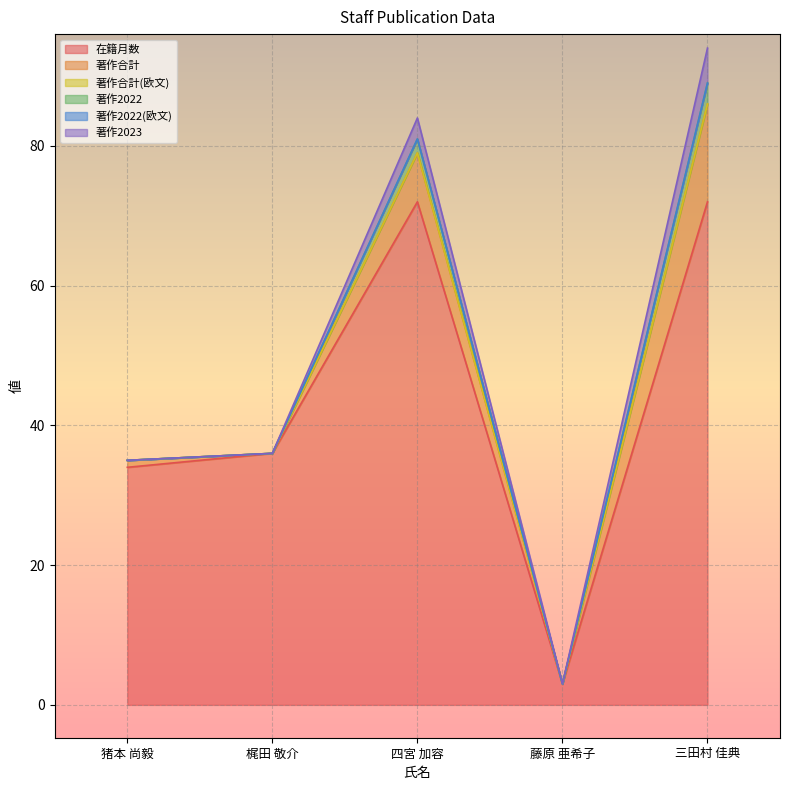

What is the sum of the 在籍月数 values at 梶田 敬介 and 藤原 亜希子?

39